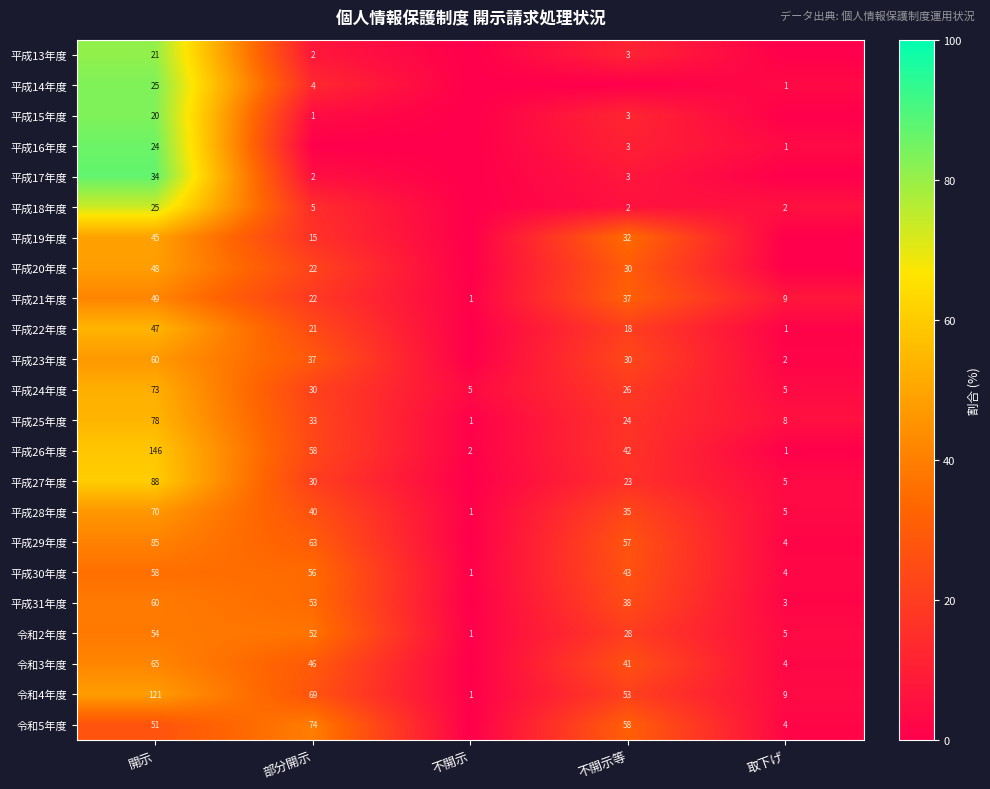

At which category is the sum across all series the highest?

開示